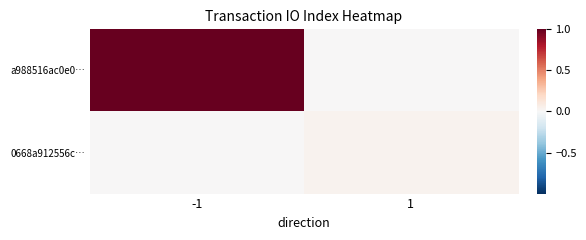

Reading left to right, transcribe all the data shown in this chart.

a988516ac0e0…: -1=1.0	1=0.0
0668a912556c…: -1=0.0	1=0.0